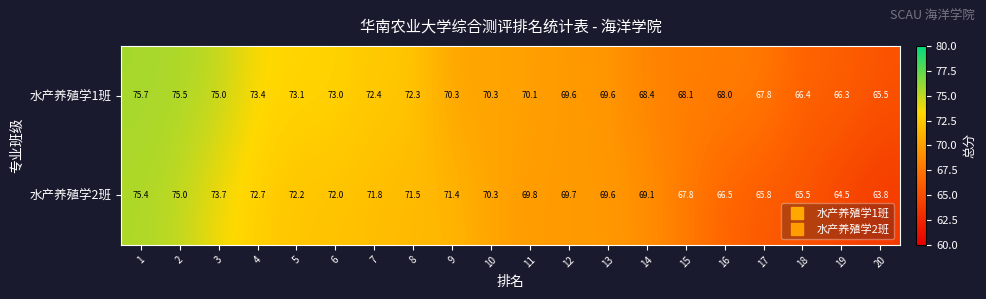

The 水产养殖学1班 series shows 73.1 at 5. True or false?

True